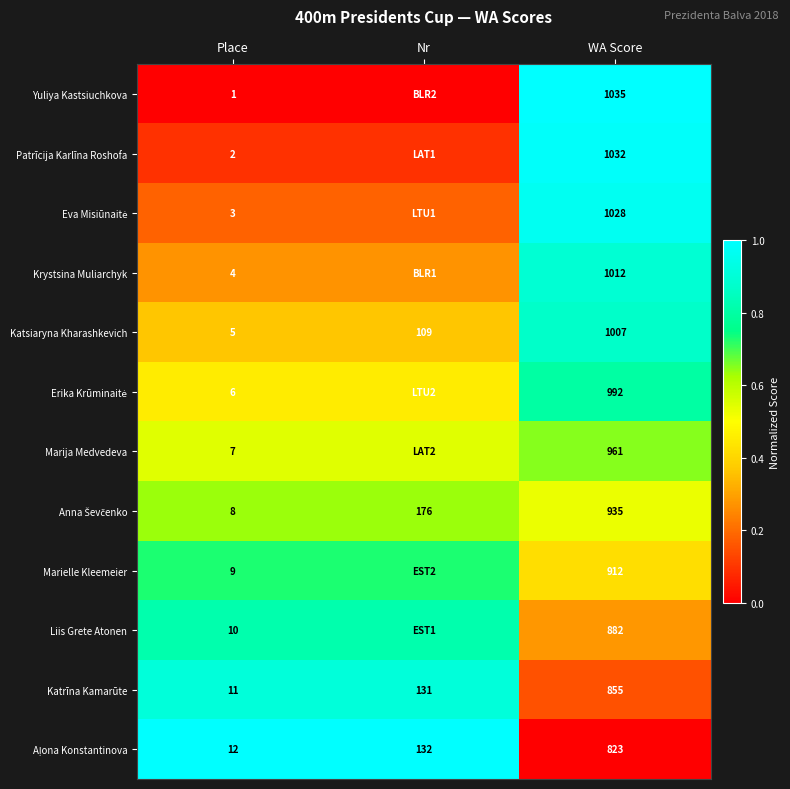

Is the value of Katsiaryna Kharashkevich at Nr greater than the value of Marielle Kleemeier at WA Score?

No